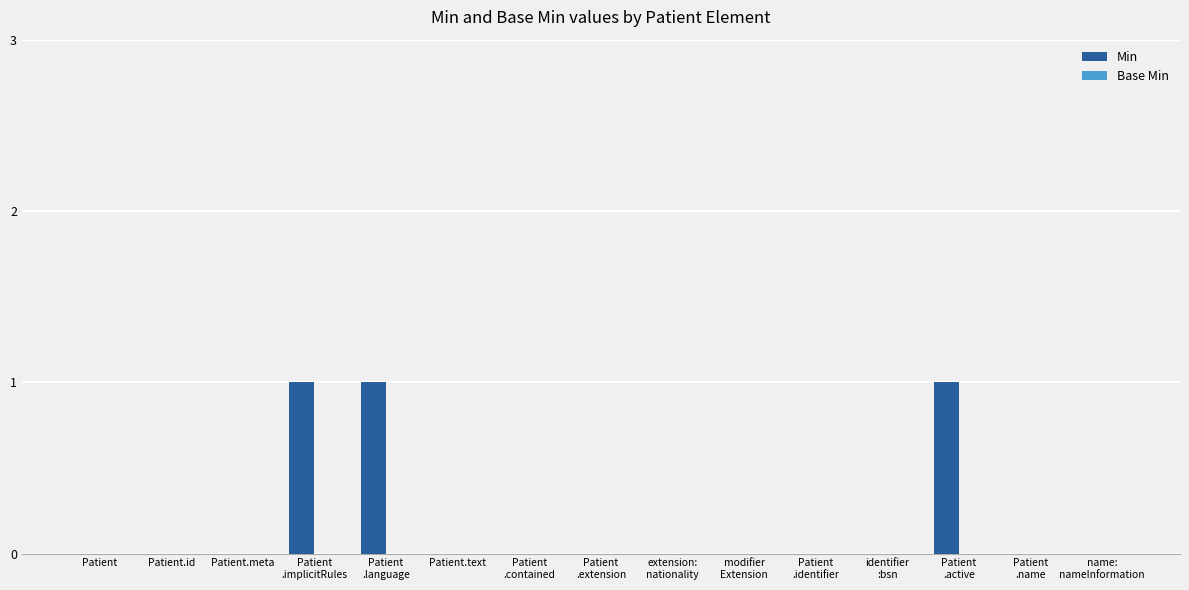

Is it true that the value at Patient.meta is 0?

True